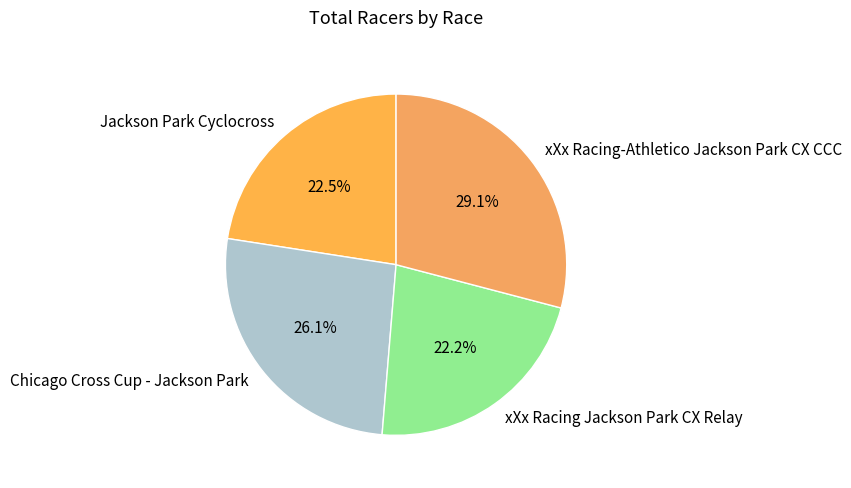

To the nearest percent, what is the average slice percentage?

25%